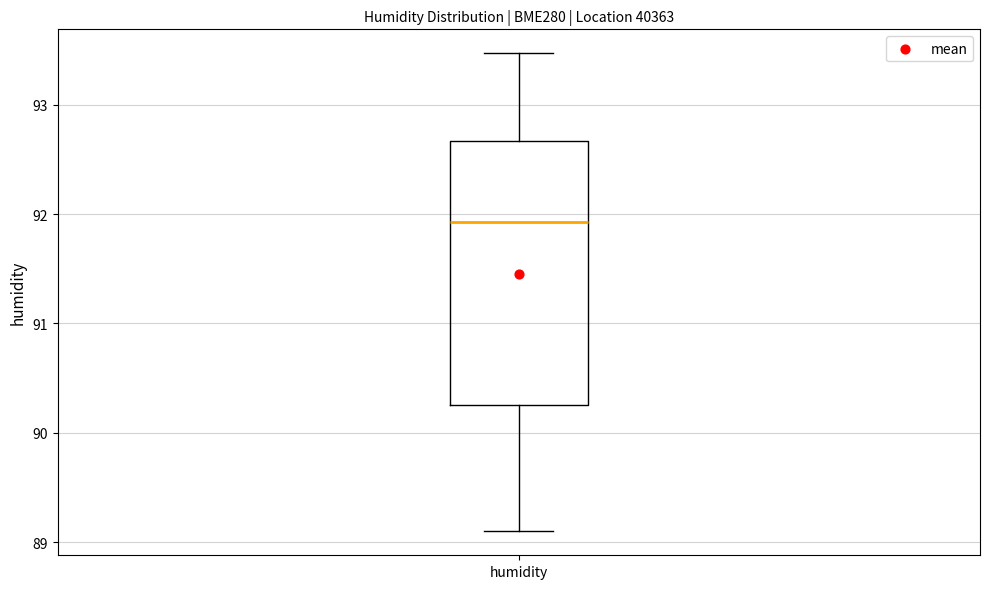

Where is the lower edge of the box for humidity on the y-axis? The values are not printed on the chart, so give them approximately, as read against the axis.

90.3